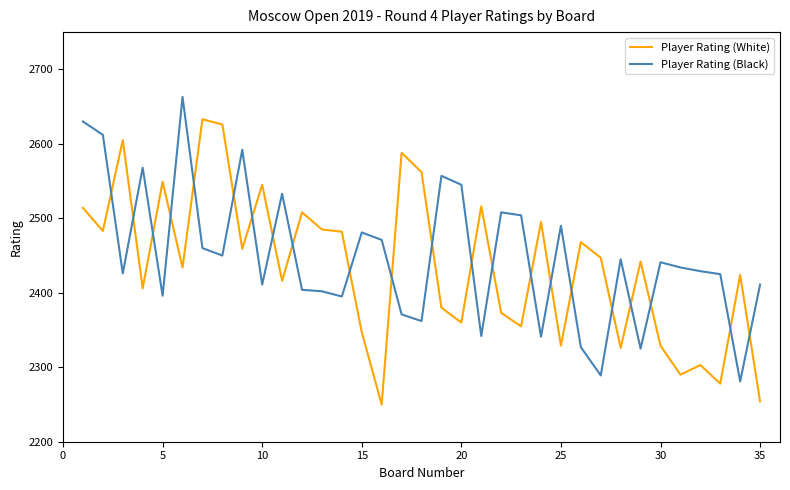

List the series in order of their peak value, lowest first.

Player Rating (White), Player Rating (Black)